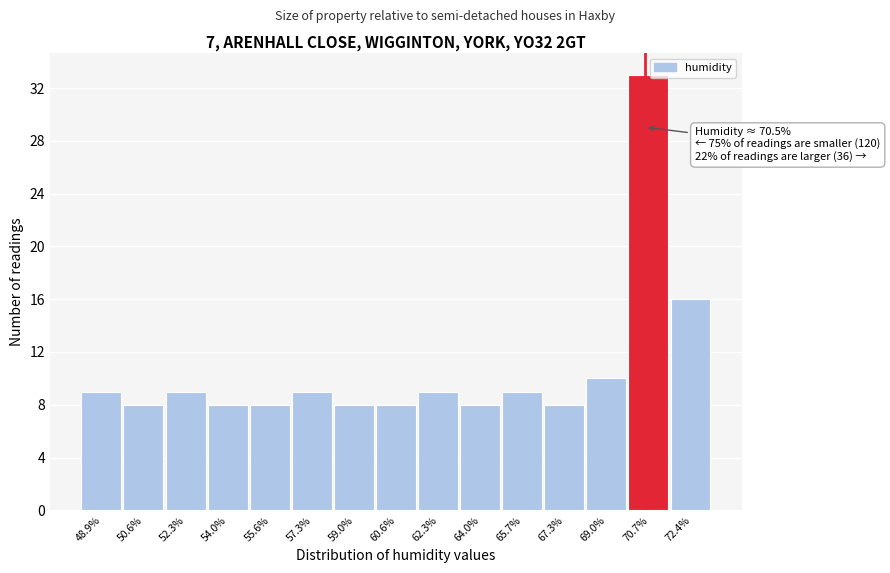

Over which range of the x-axis is the bar tallest?

69.8 to 71.6